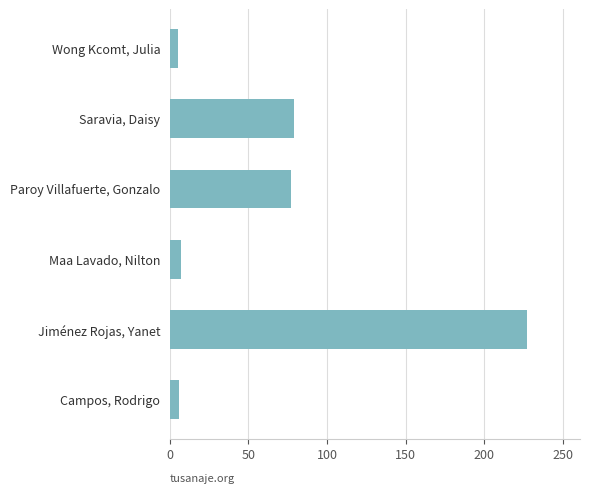

Rank the categories by value from highest to lowest.

Jiménez Rojas, Yanet, Saravia, Daisy, Paroy Villafuerte, Gonzalo, Maa Lavado, Nilton, Campos, Rodrigo, Wong Kcomt, Julia